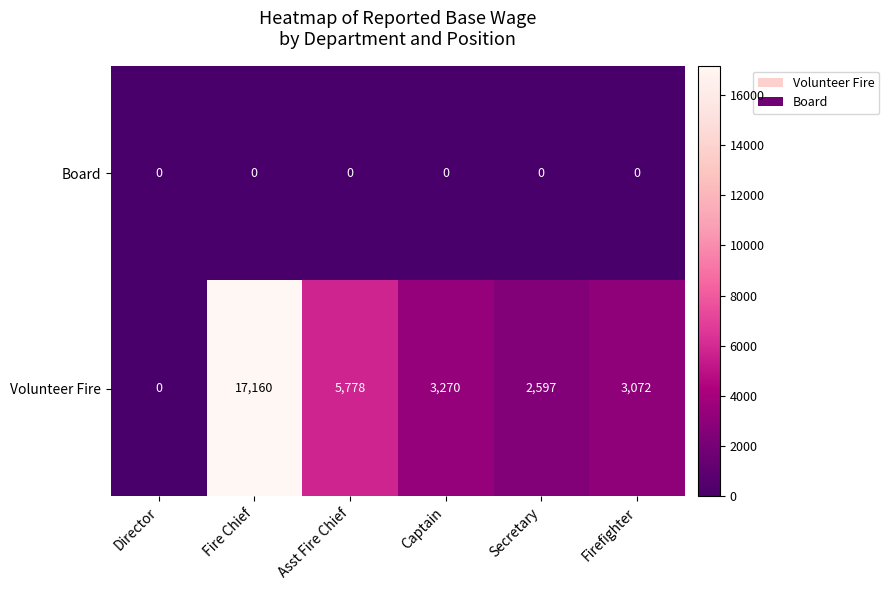

Rank the series at Fire Chief from lowest to highest value.

Board, Volunteer Fire